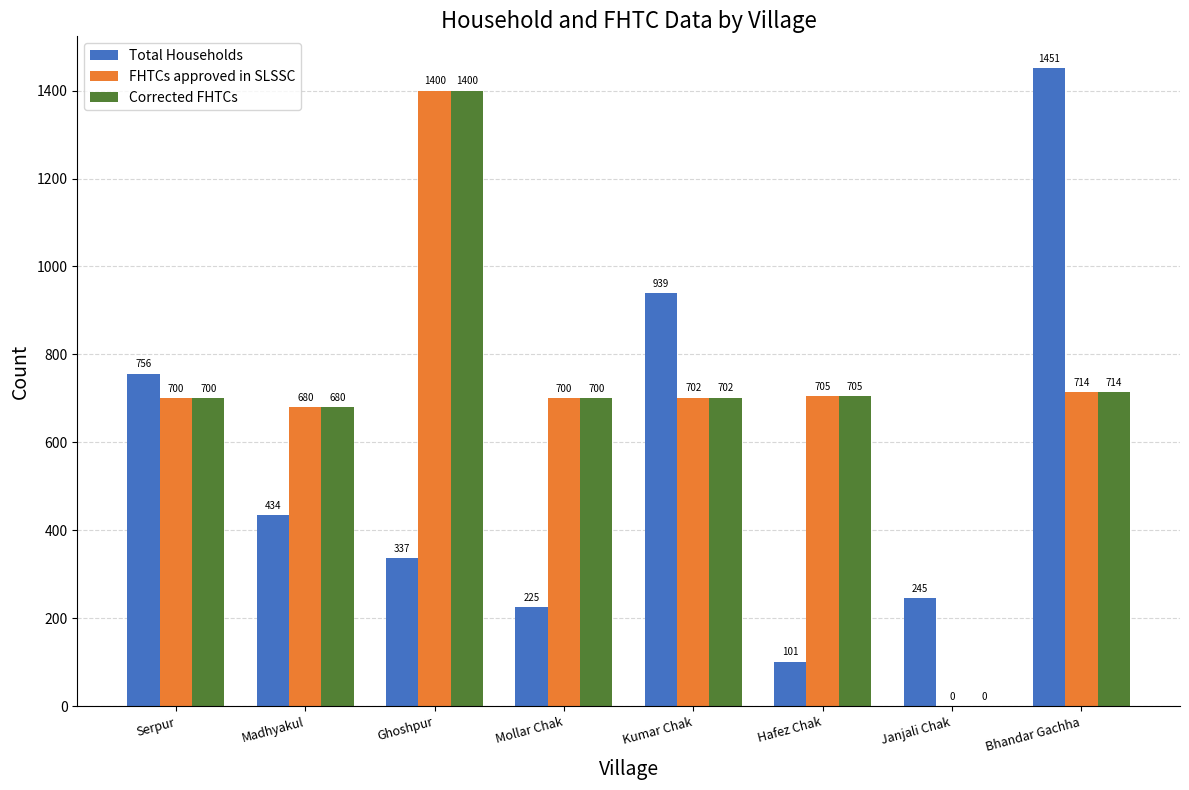

At which category is the sum across all series the highest?

Ghoshpur